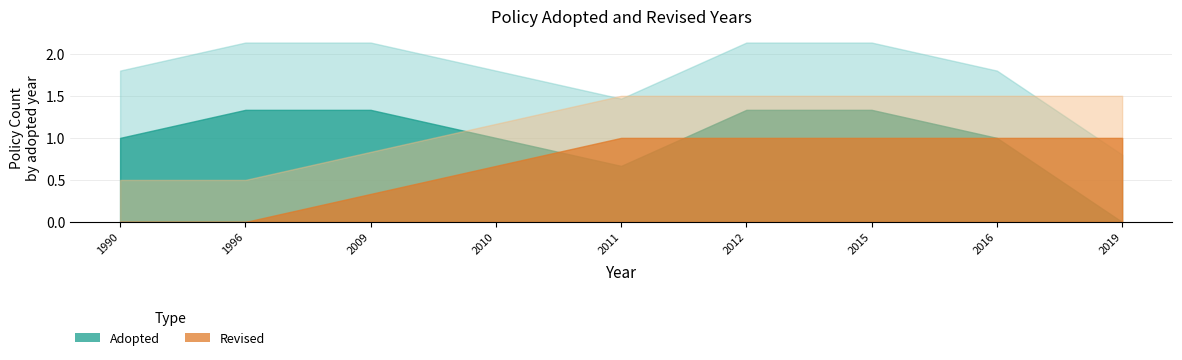

How many data points does each series have?

9